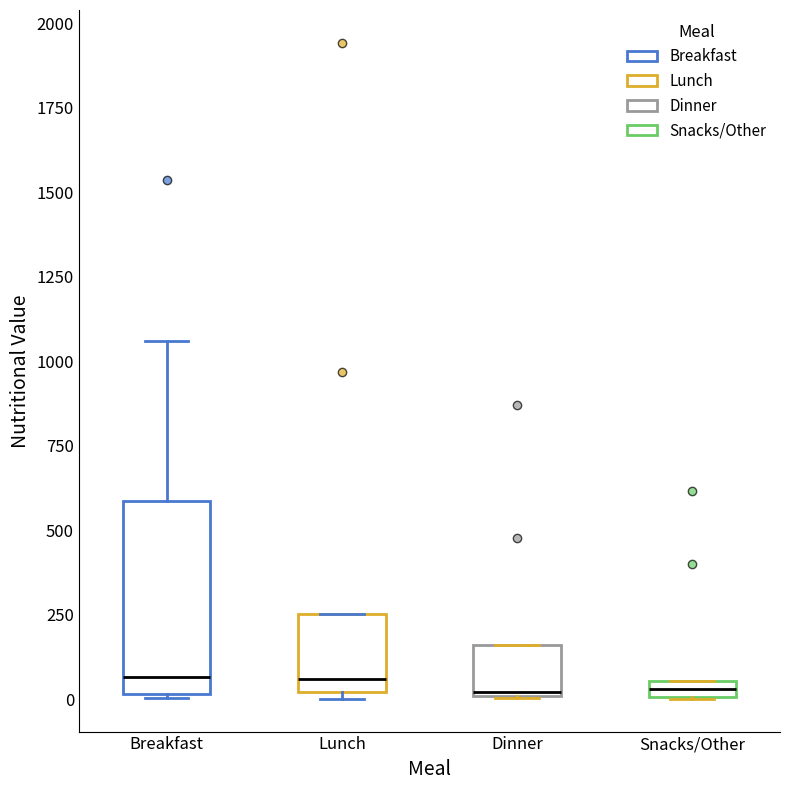

Where is the lower edge of the box for Dinner on the y-axis? The values are not printed on the chart, so give them approximately, as read against the axis.

0